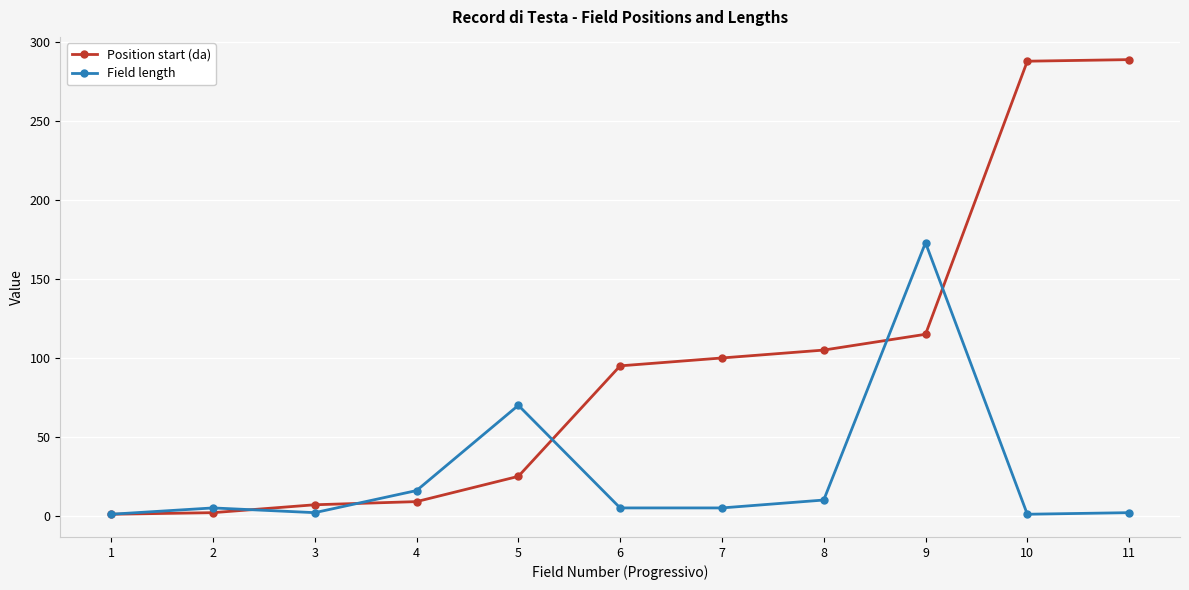

The Position start (da) series shows 100 at 7. True or false?

True